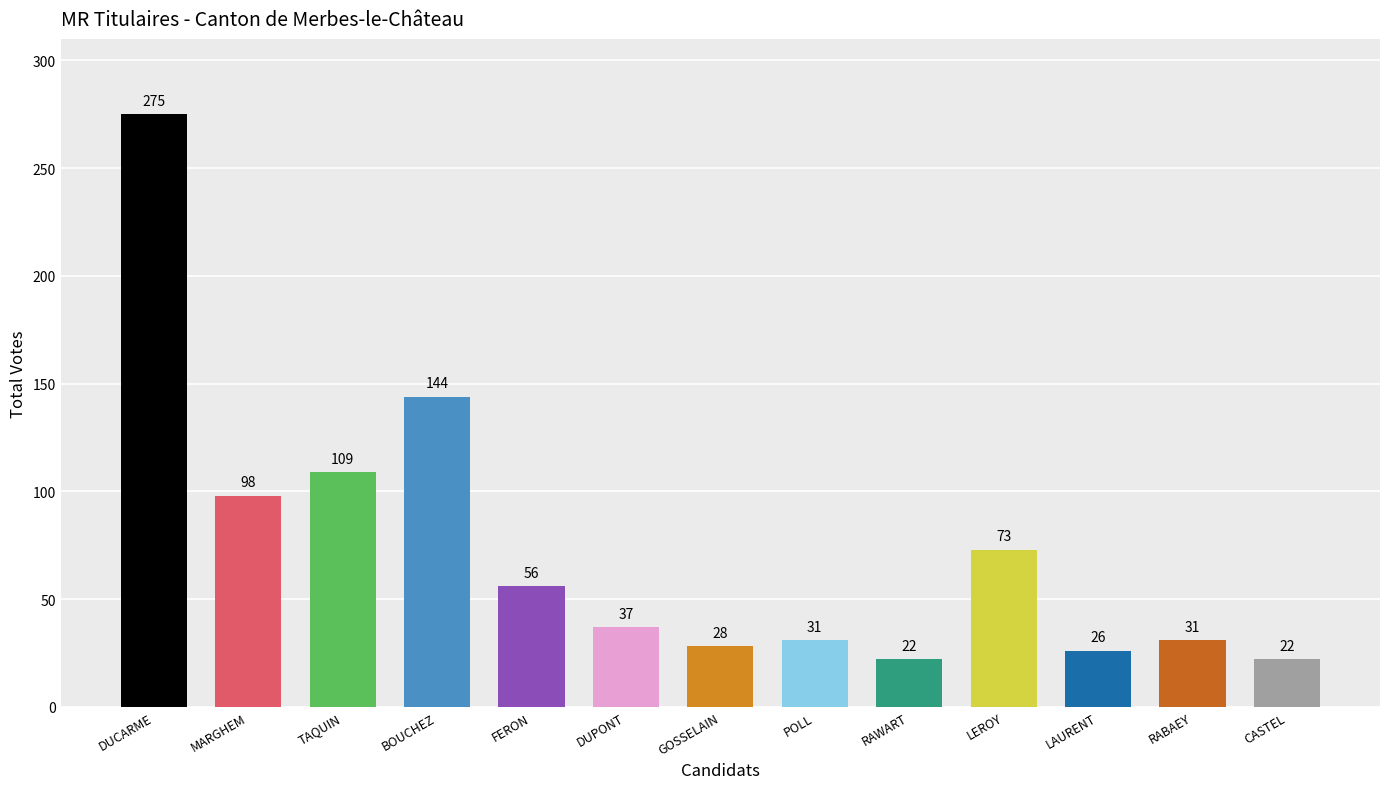

What is the ratio of the value at DUCARME Denis to the value at LAURENT Nathalie?

10.6